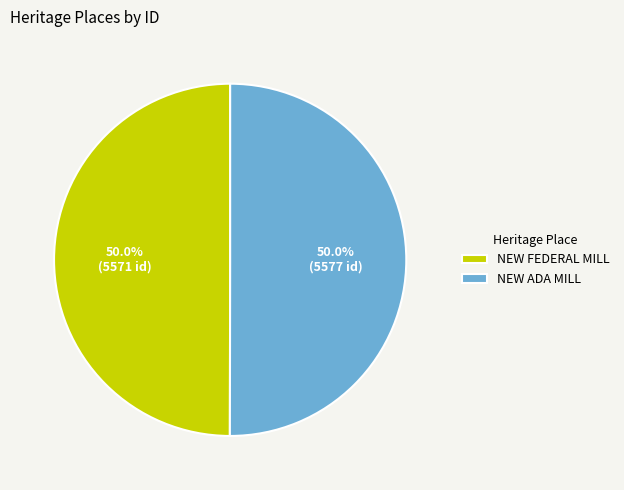

Is it true that NEW ADA MILL is 41% of the pie?

False